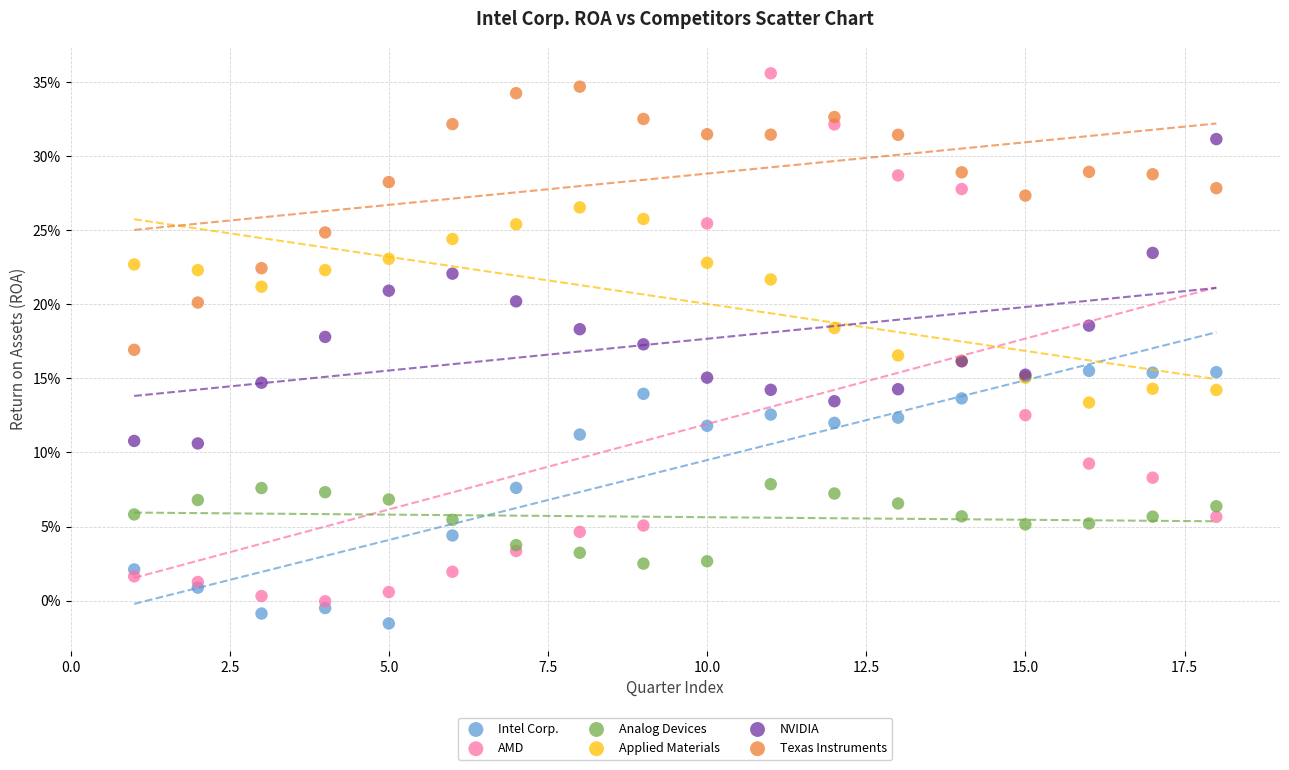

Which series reaches the maximum Y coordinate?

AMD